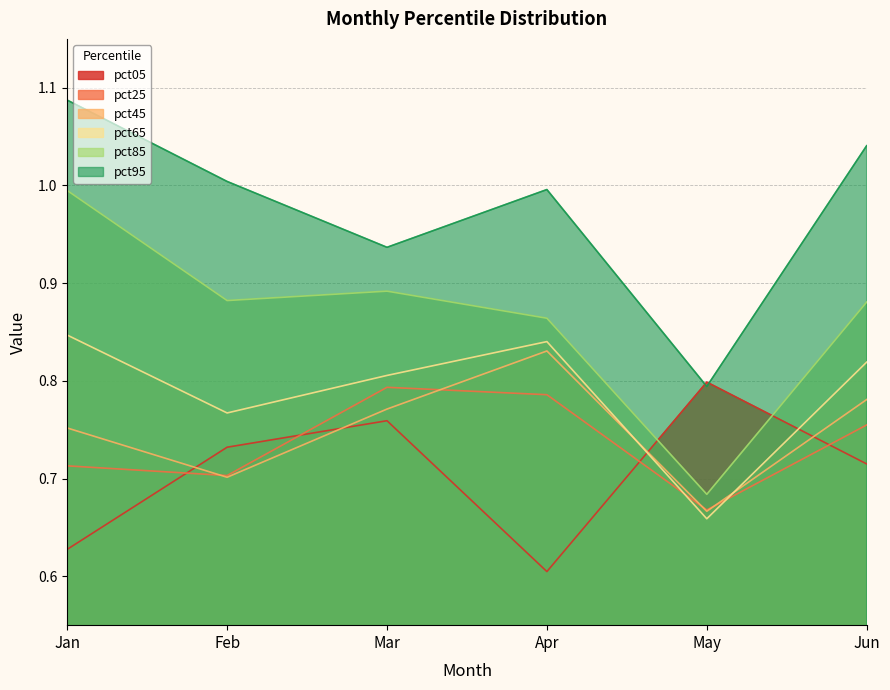

Is it true that pct45 equals 1.1 at Apr?

False